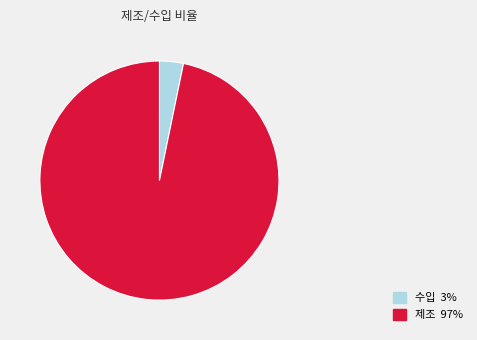

What is the smallest slice in the pie chart?

수입